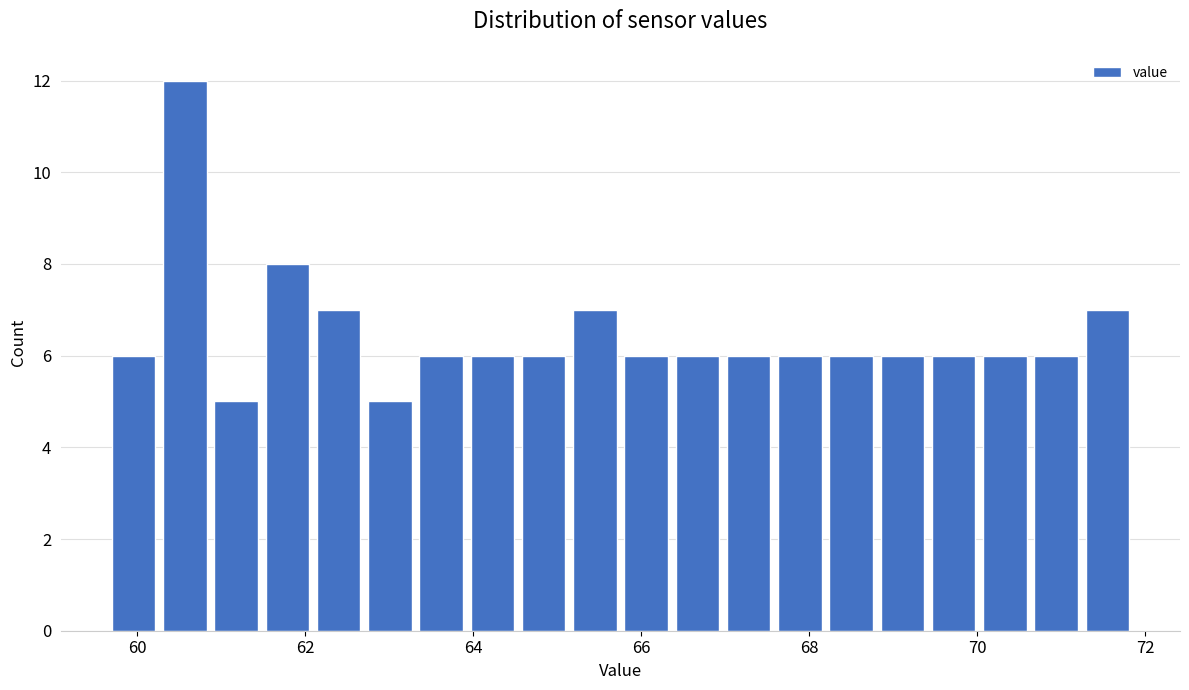

Around what value on the x-axis is the tallest bar? Give the approximate position of its centre, as read against the axis.

60.6